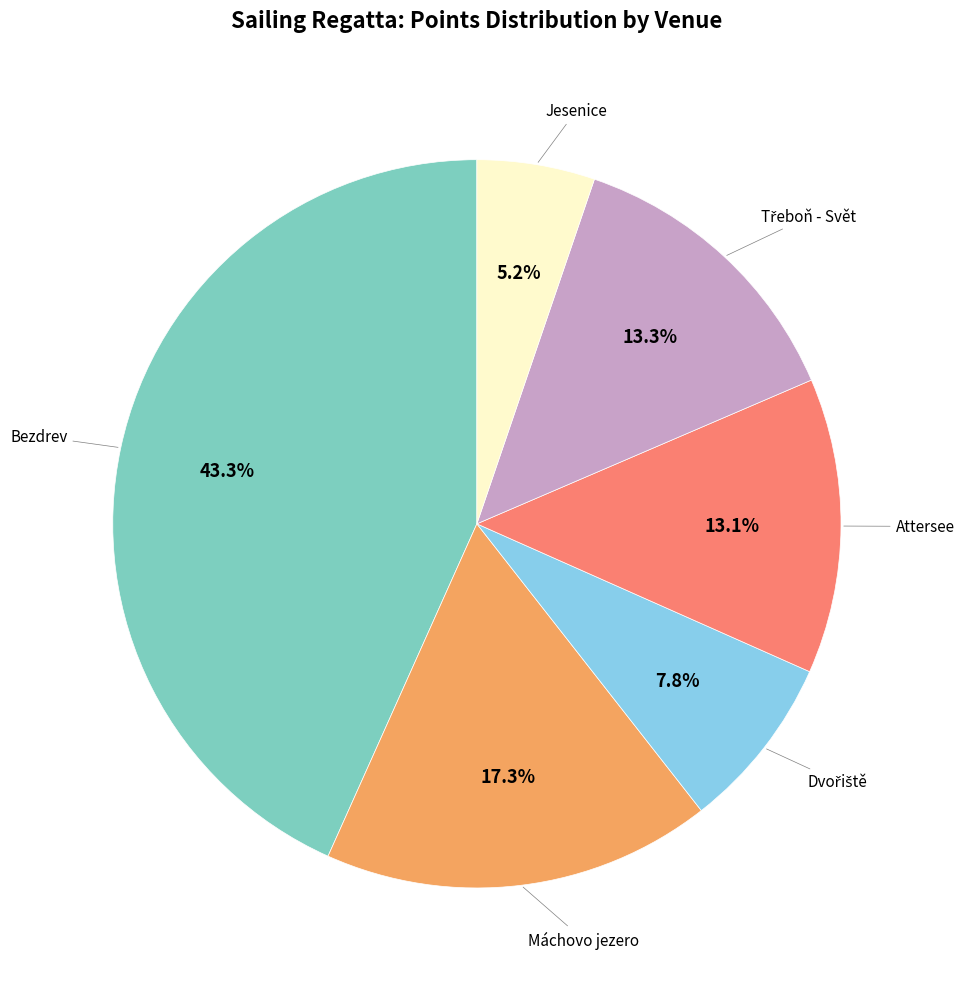

What percentage is the Attersee slice, to the nearest percent?

13%